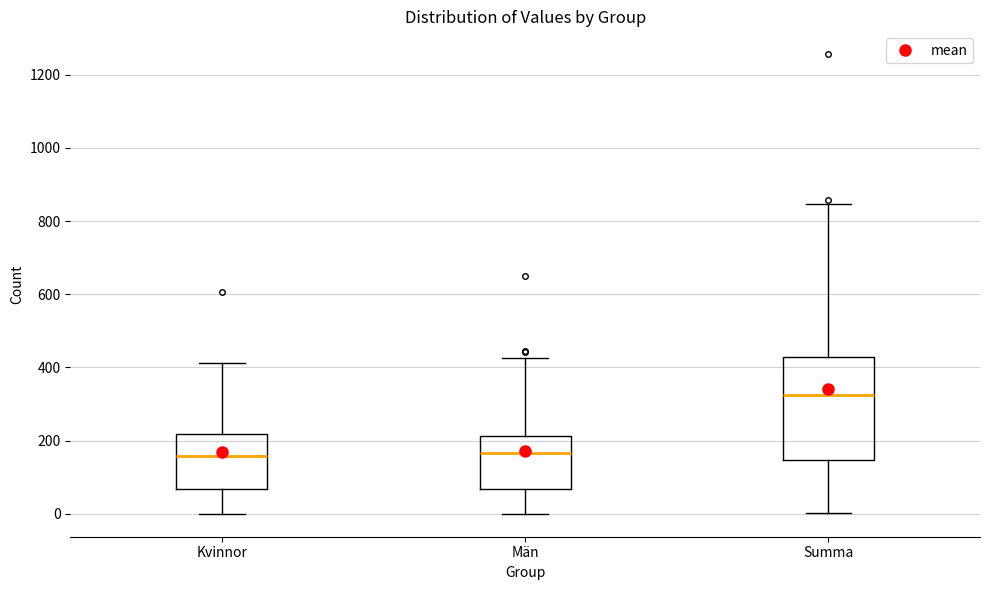

Reading left to right, read every box against the y-axis: the position of its median line, the range the box covers, and the ends of its whiskers. The values are not printed on the chart, so give them approximately, as read against the axis.

Kvinnor: median 160, box 60 to 220, whiskers 0 to 420
Män: median 160, box 60 to 220, whiskers 0 to 420
Summa: median 320, box 140 to 420, whiskers 0 to 840